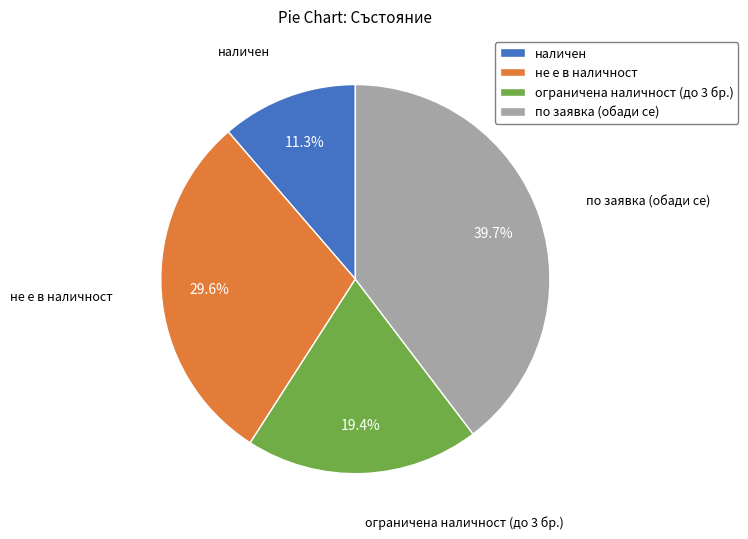

Which slice is the largest?

по заявка (обади се)